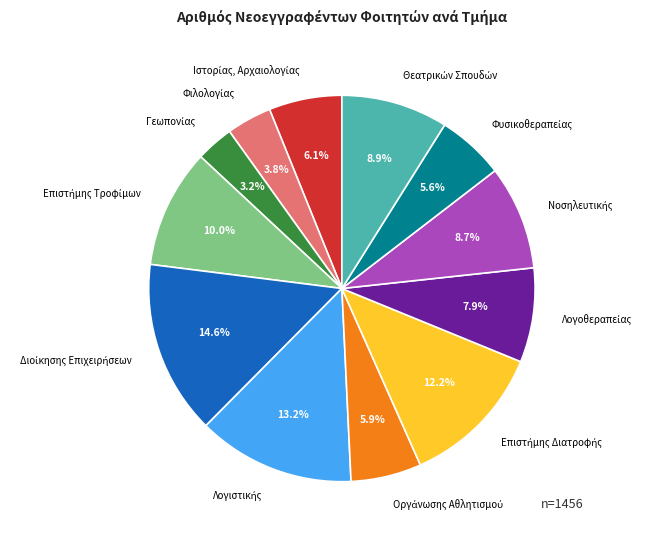

Does any single category account for the majority?

No